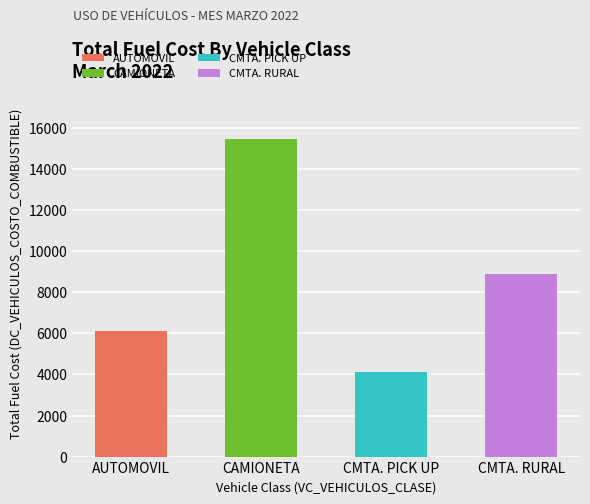

True or false: CMTA. PICK UP has a value of -1550.9 at CMTA. RURAL.

False